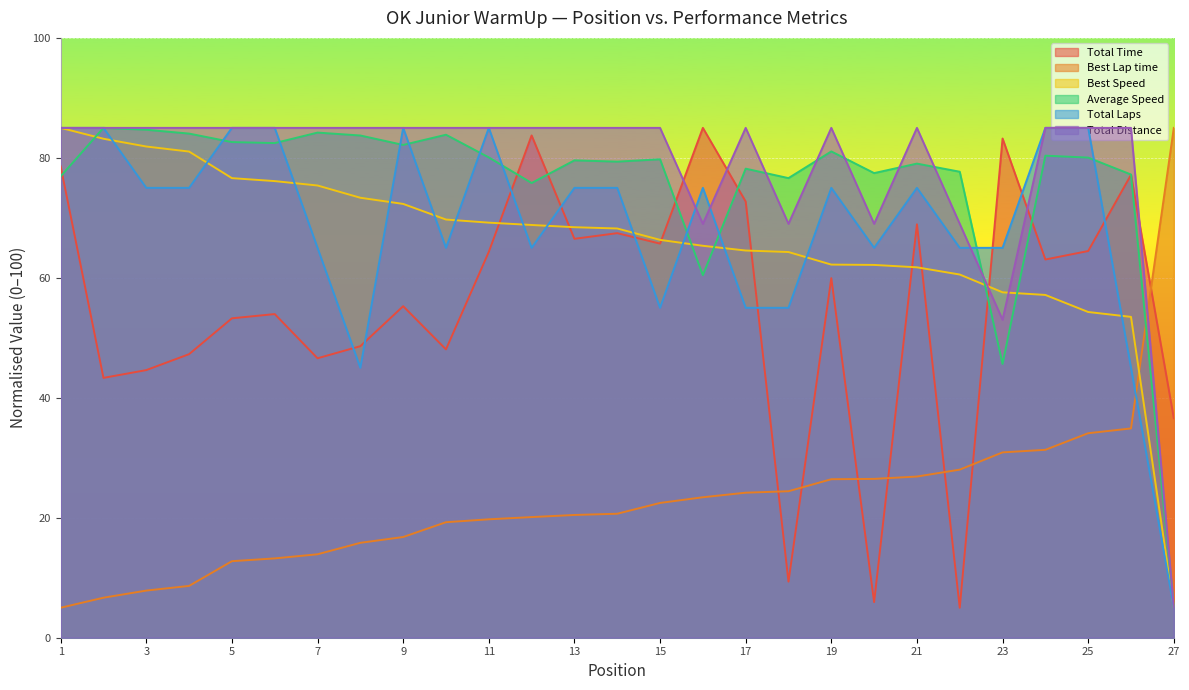

What is the difference between the Best Speed values at 2 and 21?

21.4